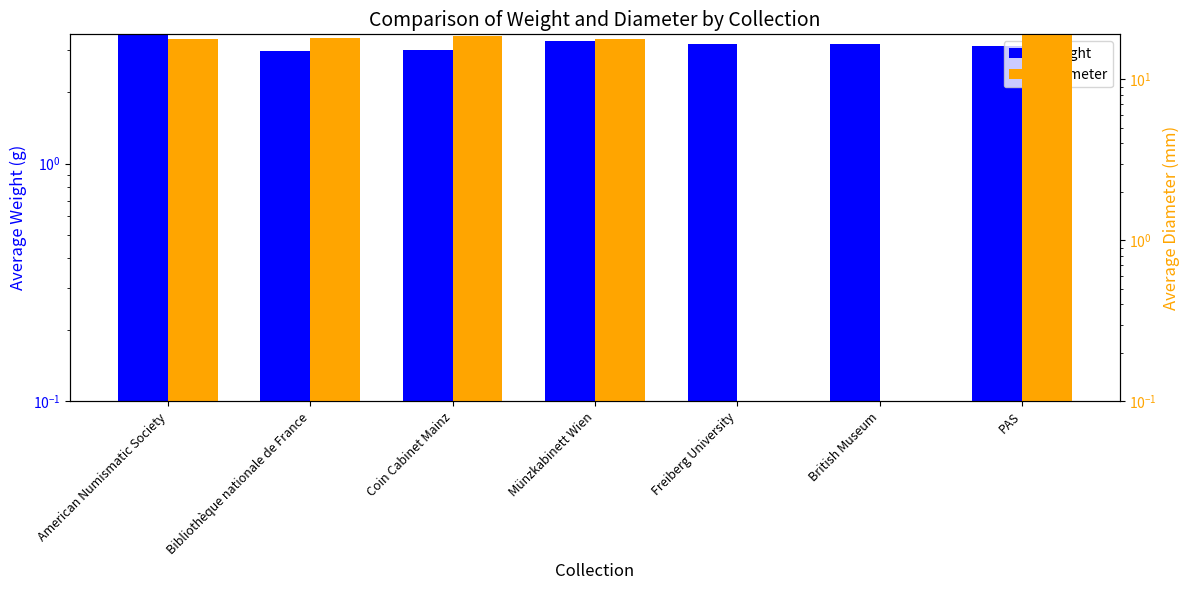

What position from the left is Coin Cabinet Mainz?

3